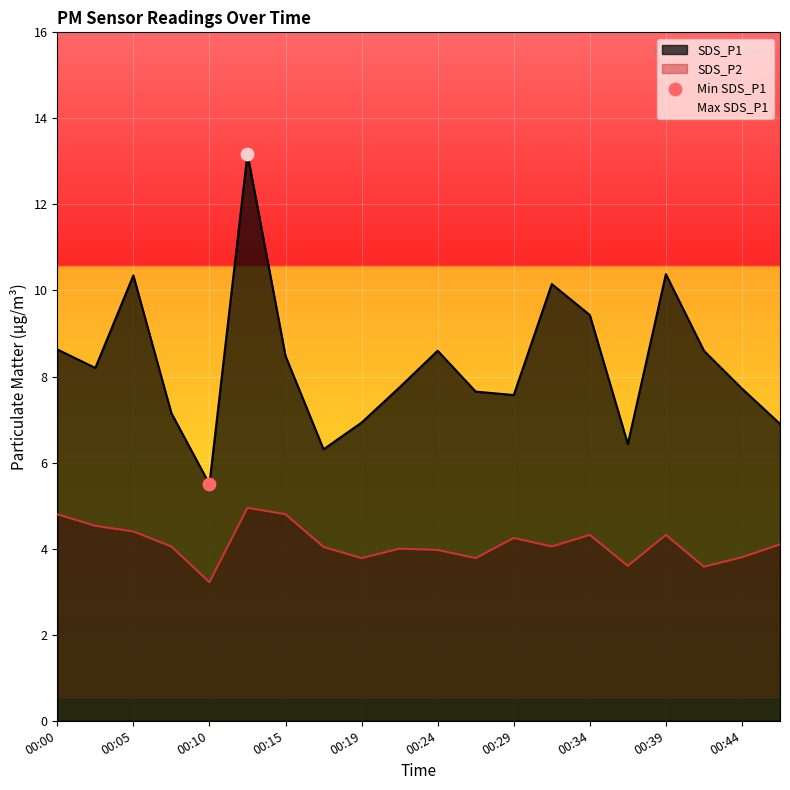

Which series contains the lowest Y value?

SDS_P2